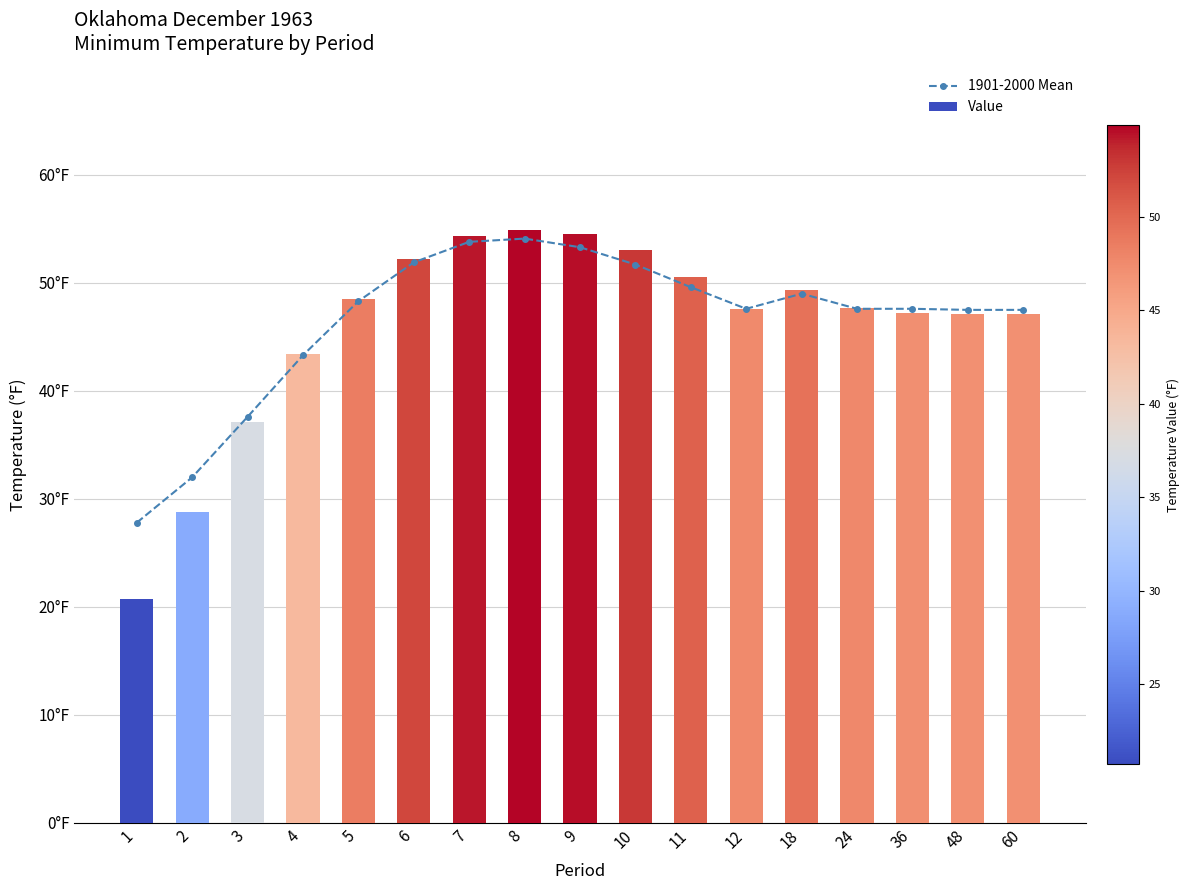

The value of Value at 18 is 49.3. True or false?

True